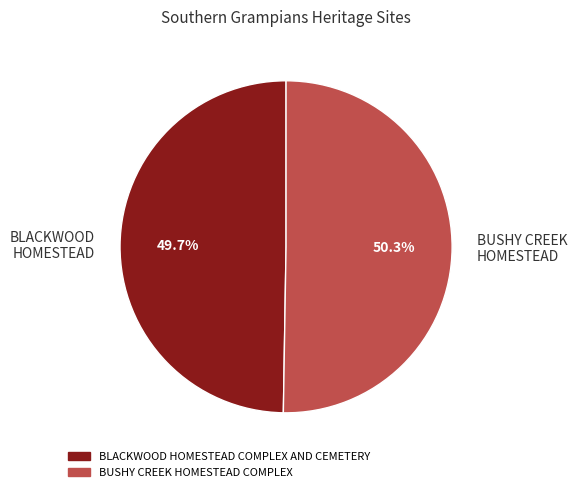

What is the ratio of the value at BLACKWOOD HOMESTEAD to the value at BUSHY CREEK HOMESTEAD?

1.0